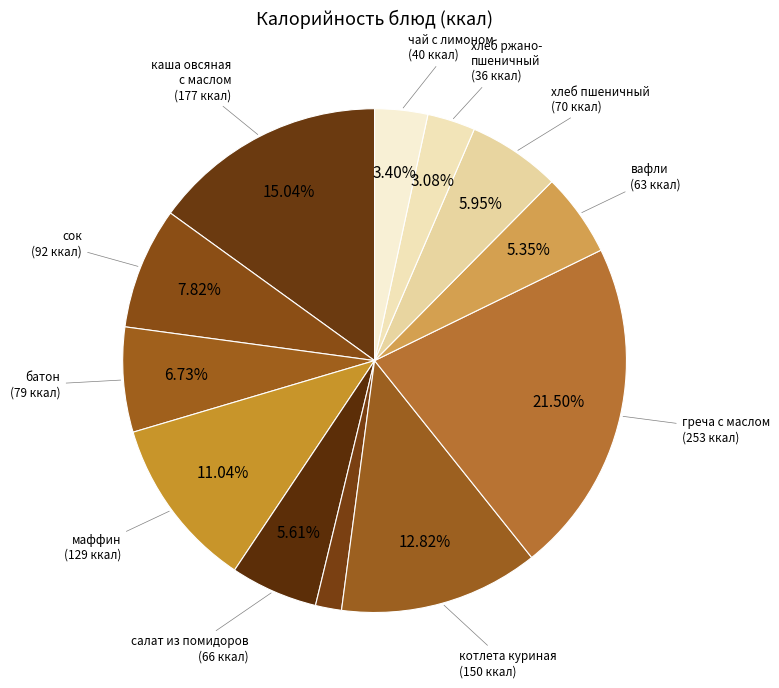

Count the number of slices in the pie.

12